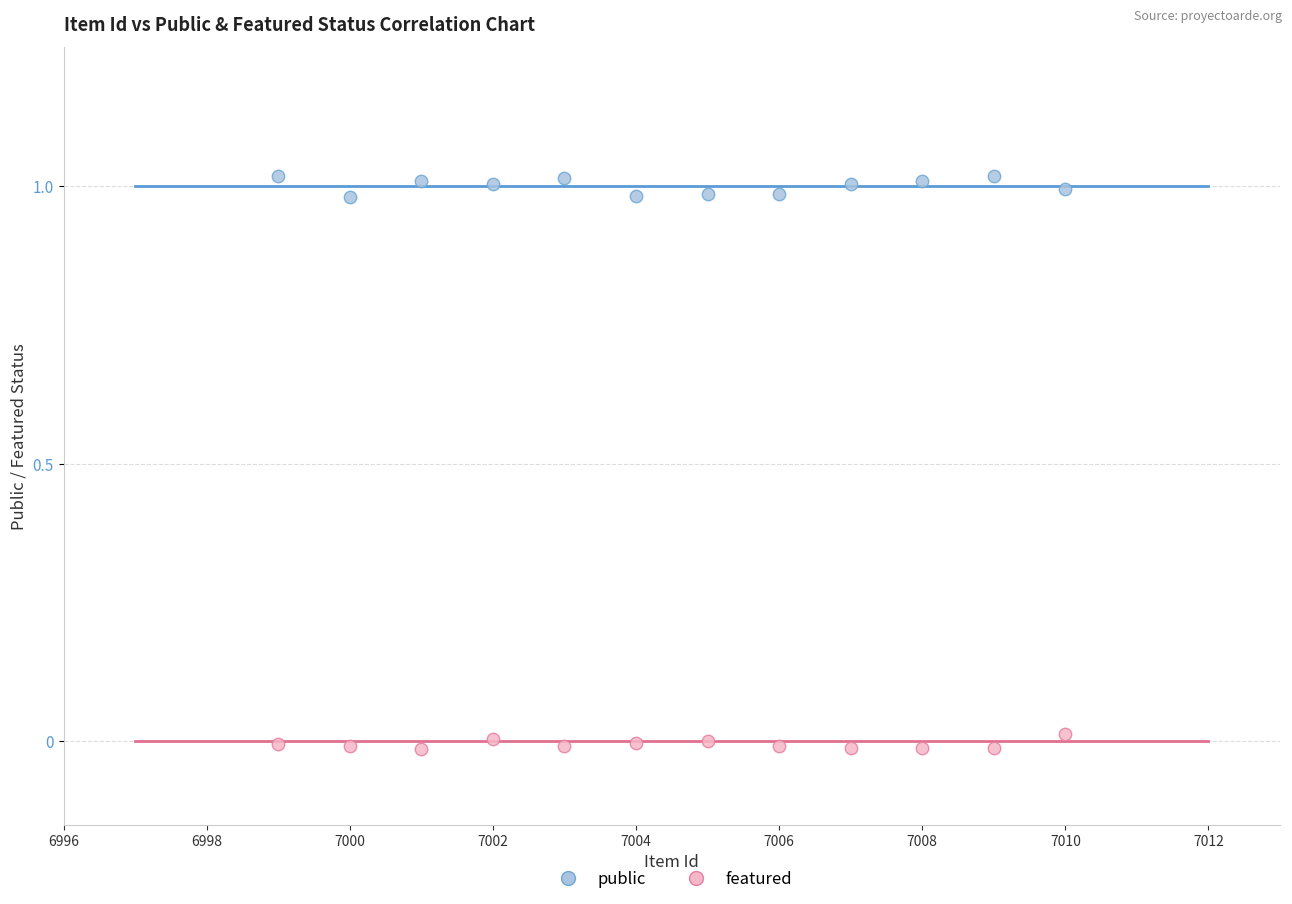

Which series reaches the maximum Y coordinate?

public